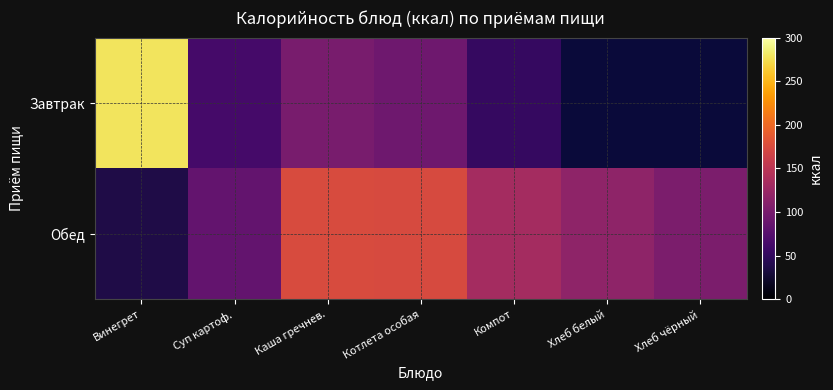

What is the approximate value of Завтрак at Компот?

52.1